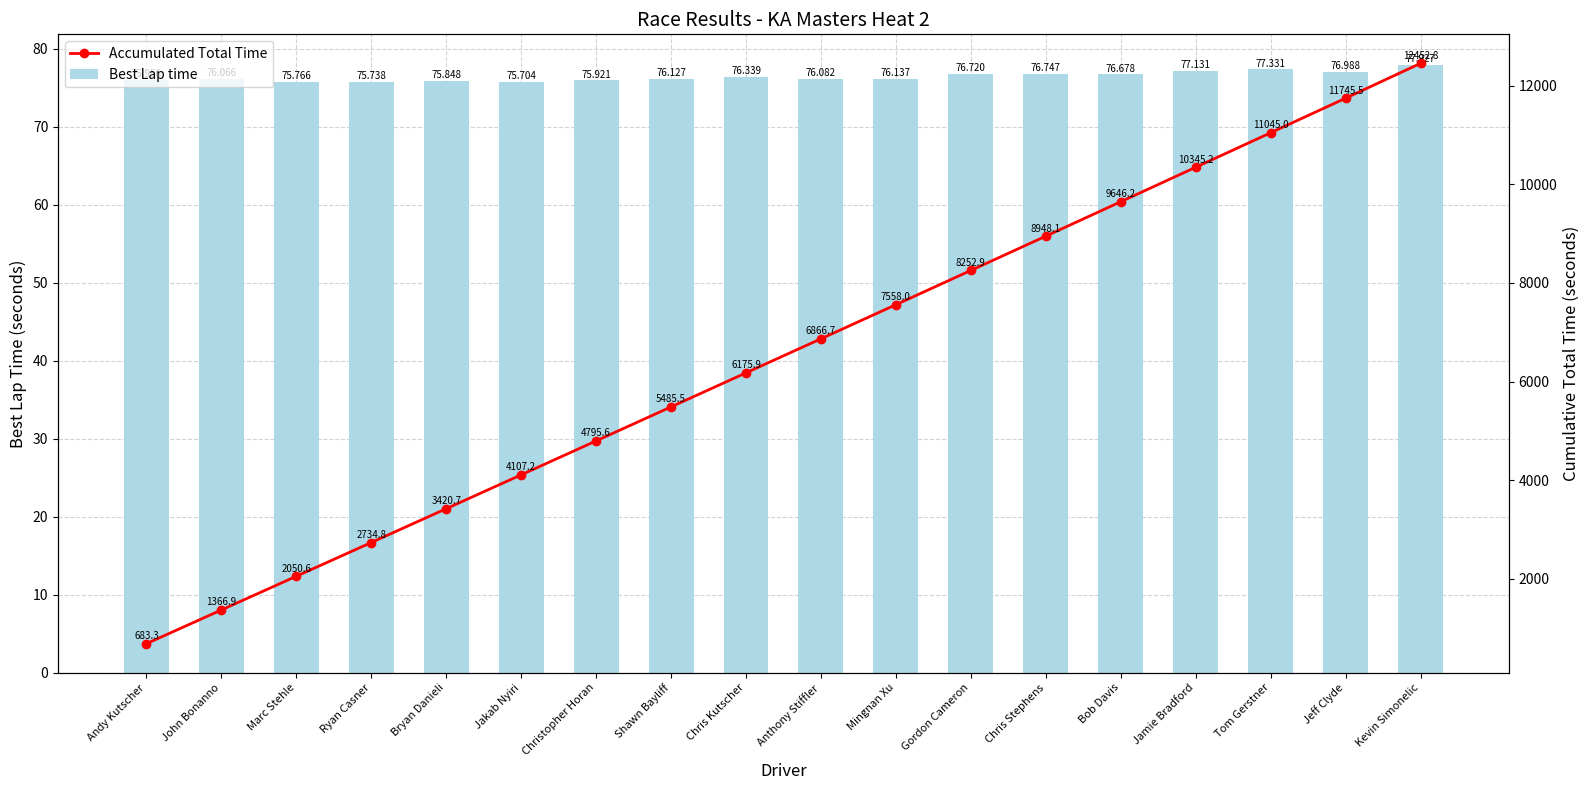

What is the total value across all series at Shawn Bayliff?

5561.6